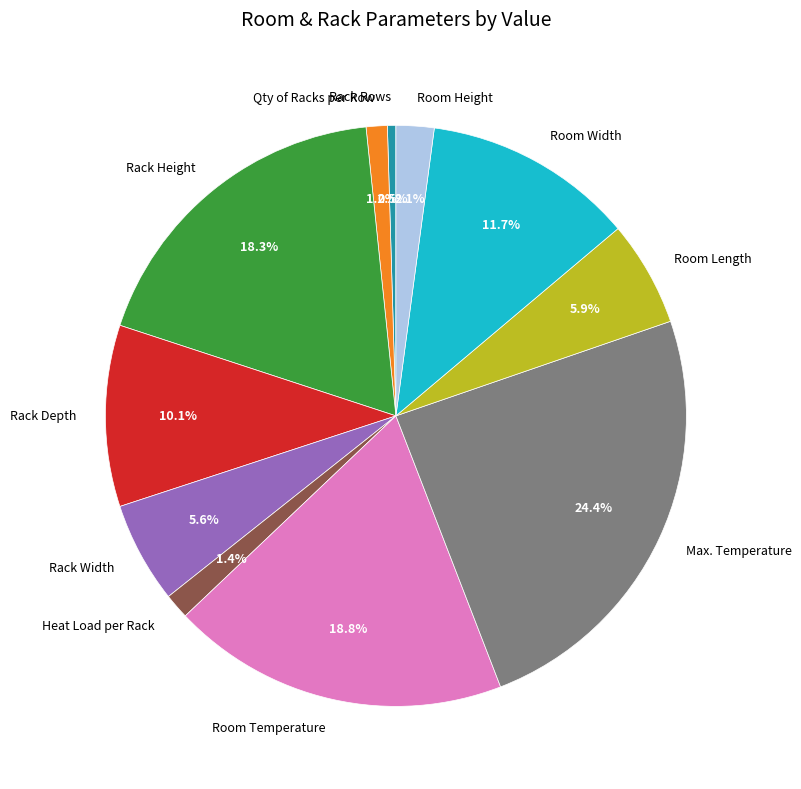

To the nearest percent, what is the average slice percentage?

9%